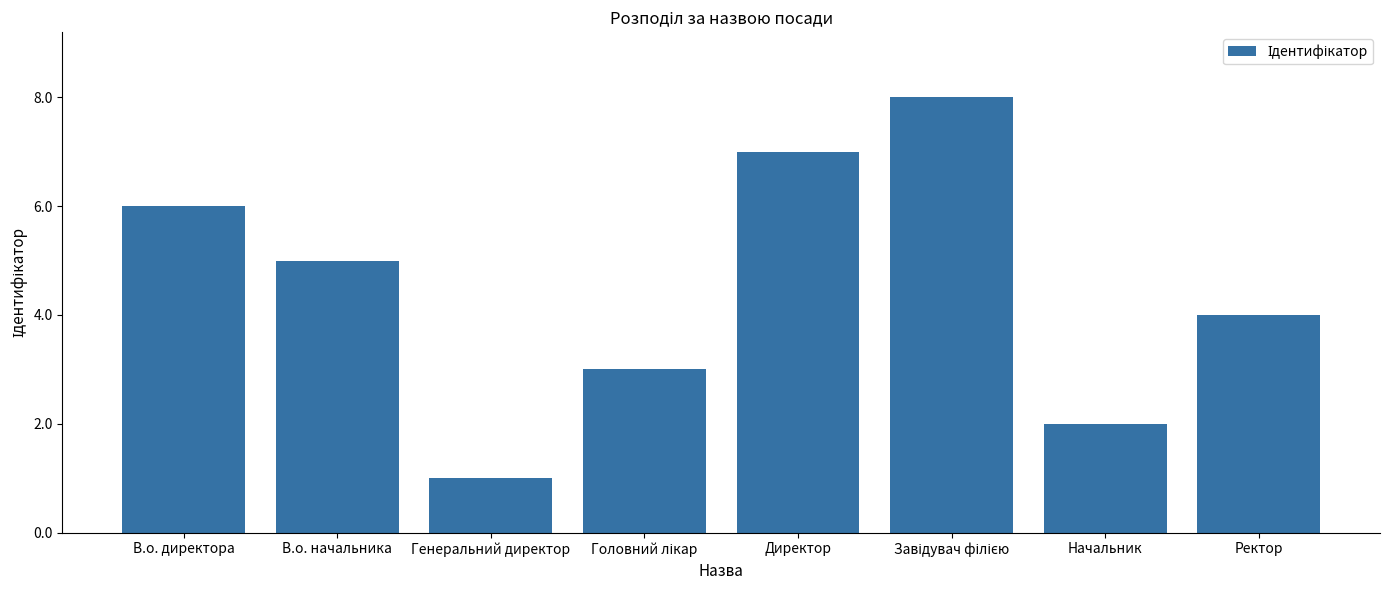

Is it true that the value at В.о. начальника is 5?

True